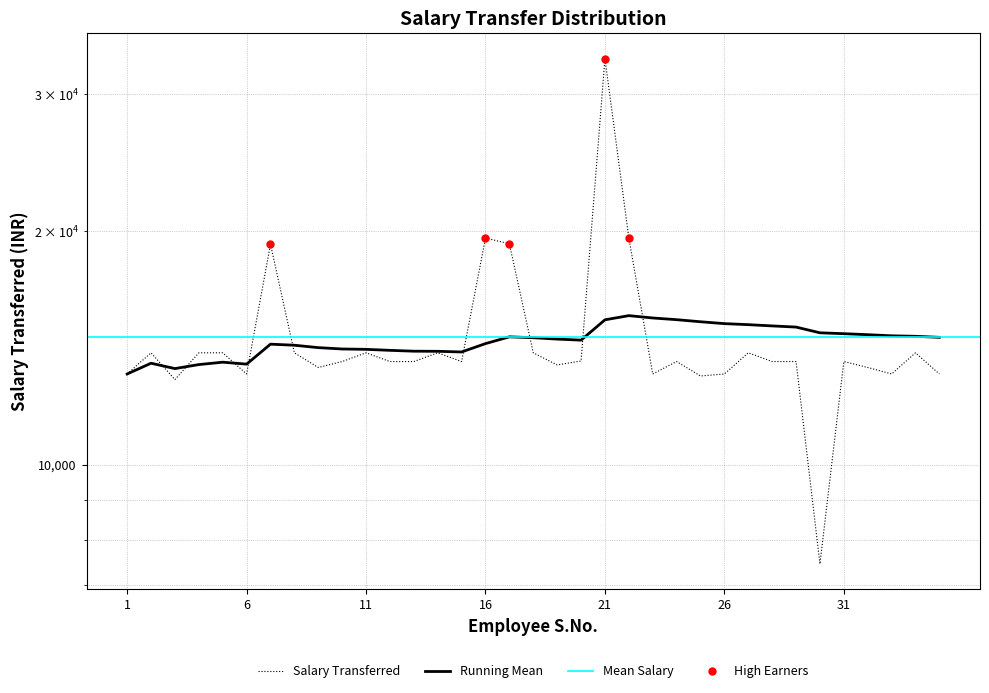

What is the value of the 14th point from the left?

13936.2